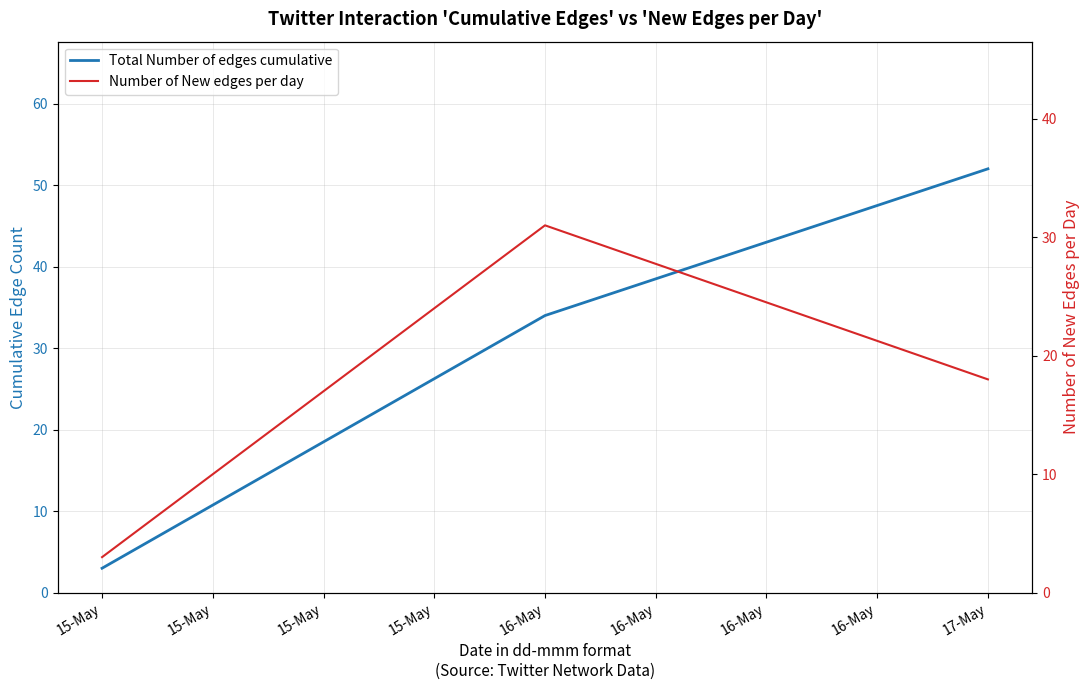

At which label does Number of New edges per day first exceed 18?

16-May